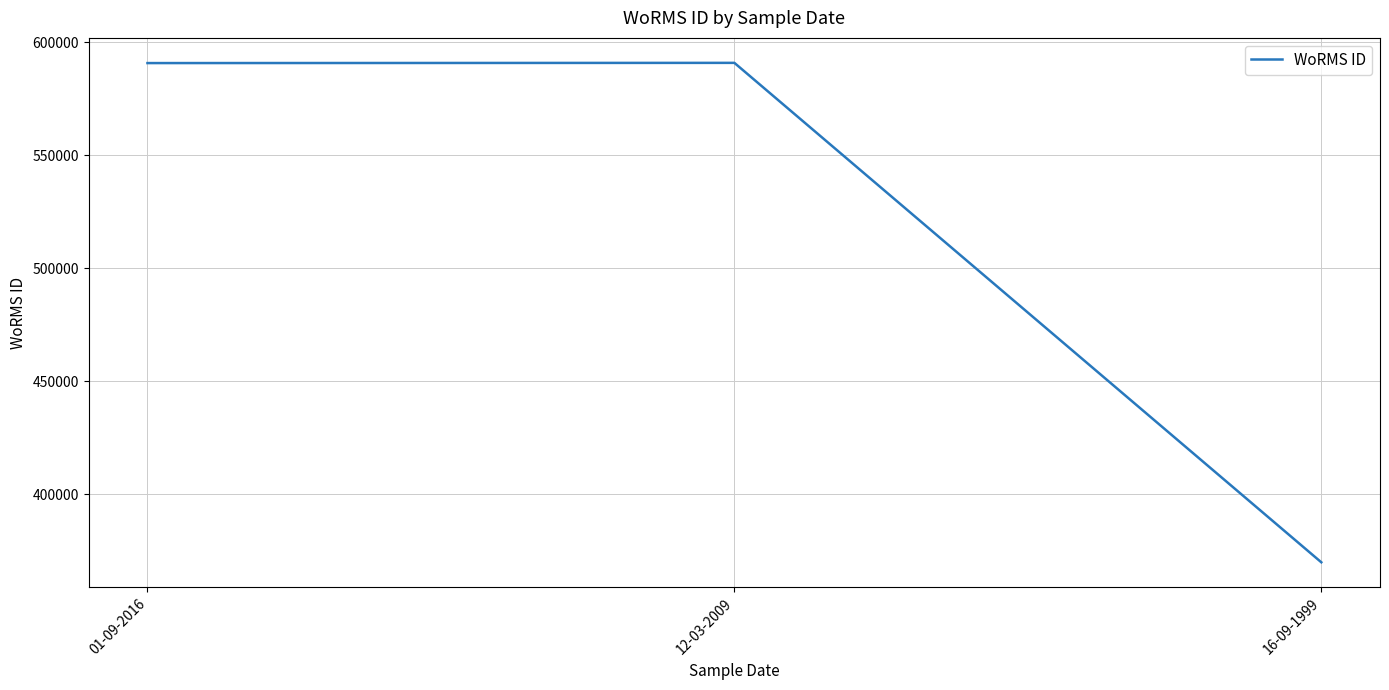

What is the sum of all values?

1551598